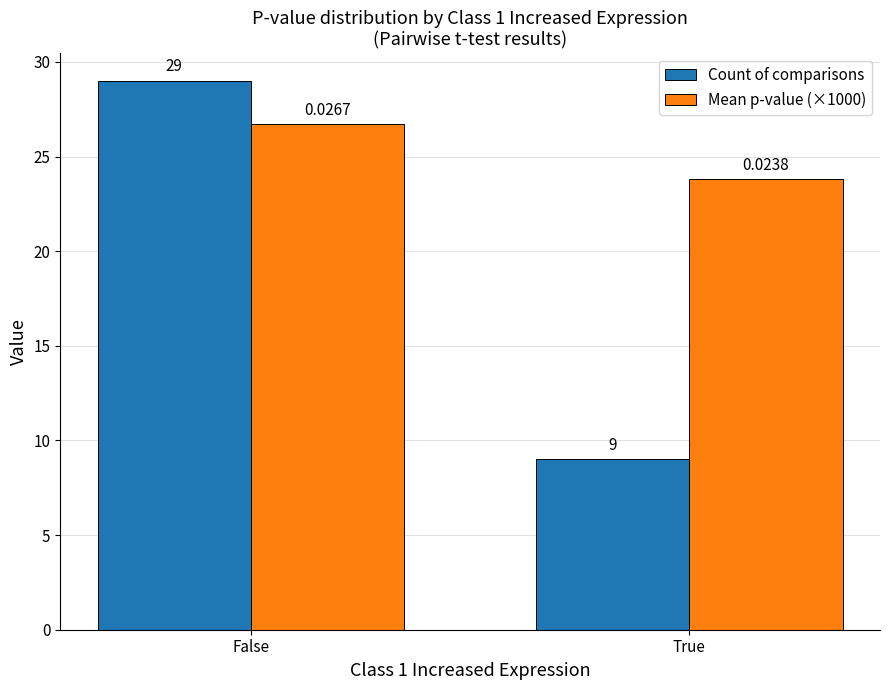

Does the chart contain any negative values?

No